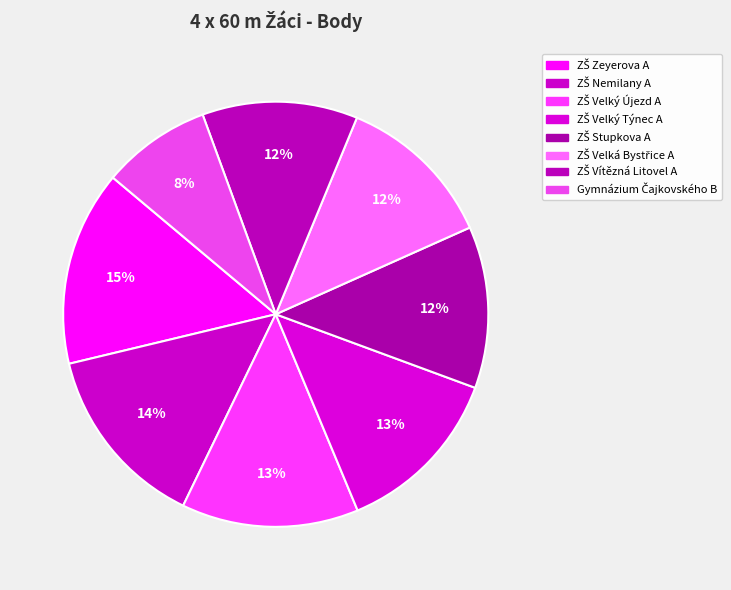

Rank the categories by value from lowest to highest.

Gymnázium Čajkovského B, ZŠ Vítězná Litovel A, ZŠ Velká Bystřice A, ZŠ Stupkova A, ZŠ Velký Týnec A, ZŠ Velký Újezd A, ZŠ Nemilany A, ZŠ Zeyerova A